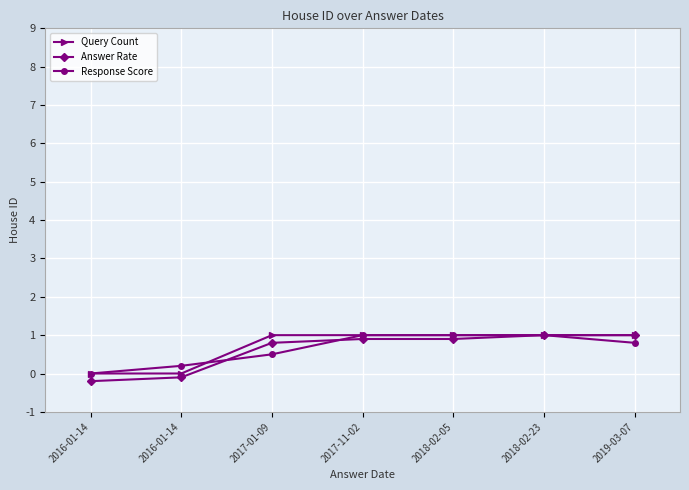

How many distinct data groups are displayed?

3